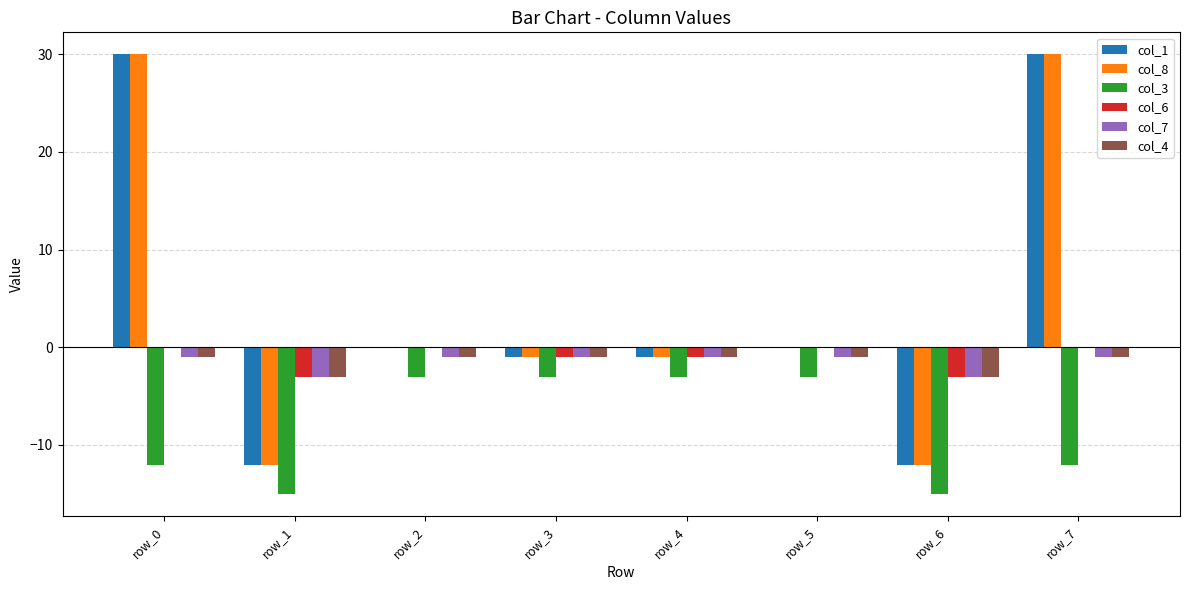

What is the spread (max minus min) of values at row_1?

12